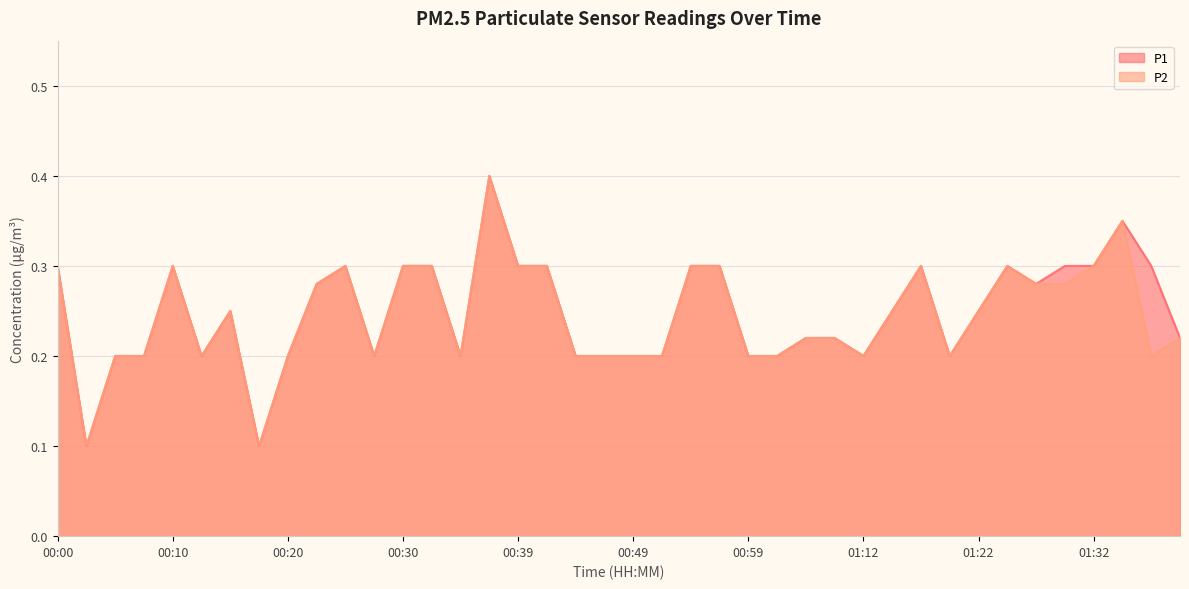

At how many categories does at least one series exceed 0?

40